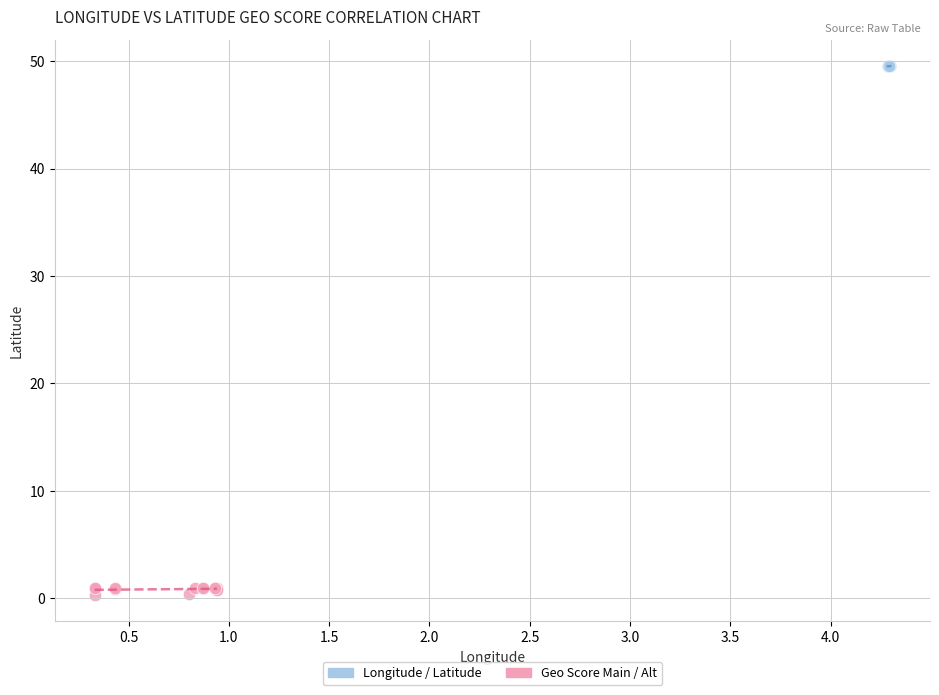

Which series contains the highest Y value?

Longitude / Latitude